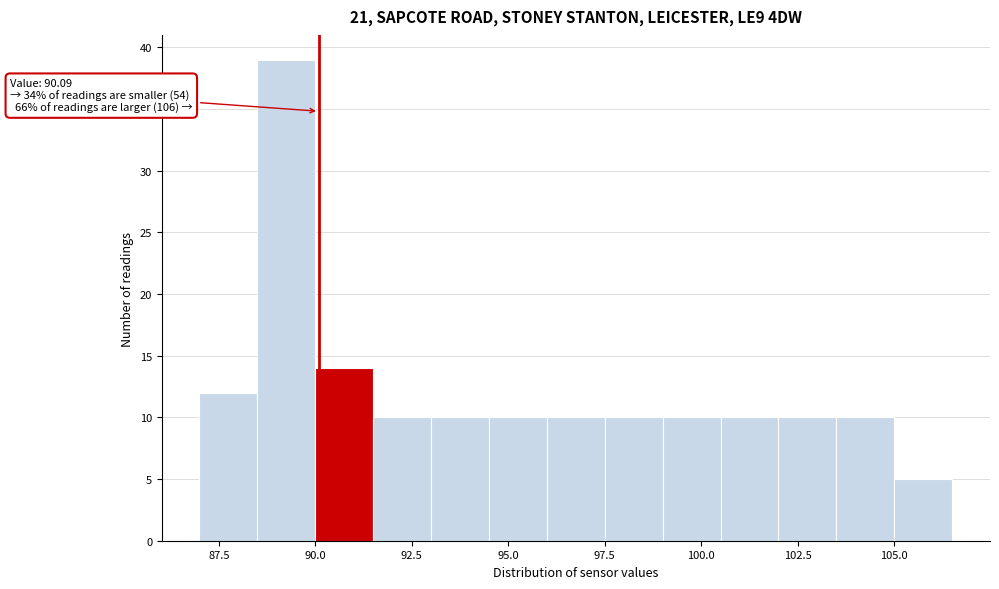

Read against the x-axis, roughly where is the centre of the tallest bar?

89.5